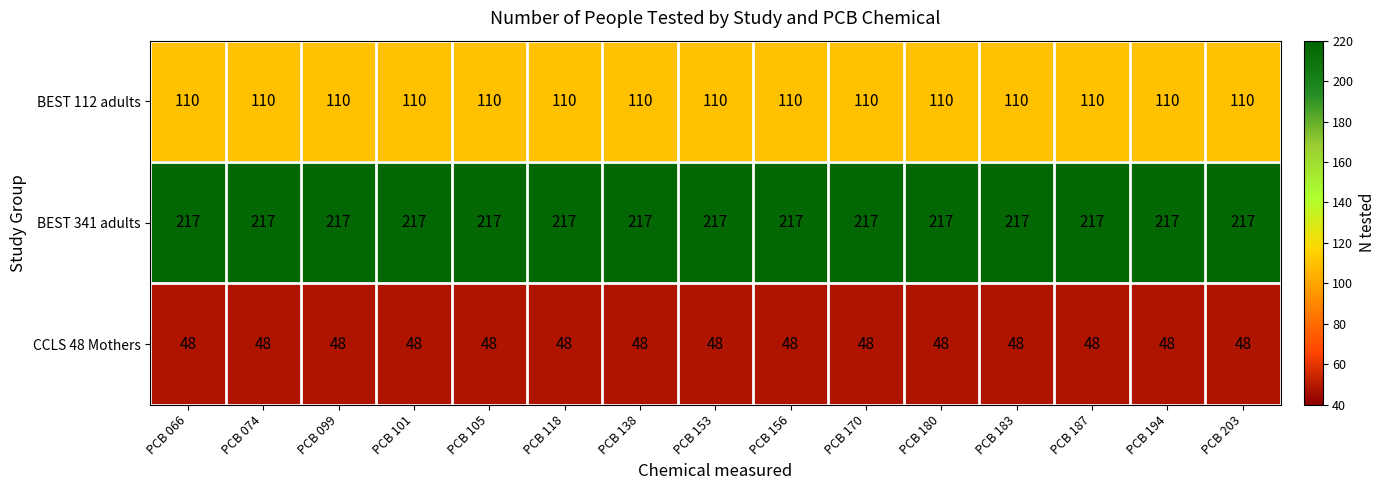

What is the highest value of the CCLS 48 Mothers series?

48